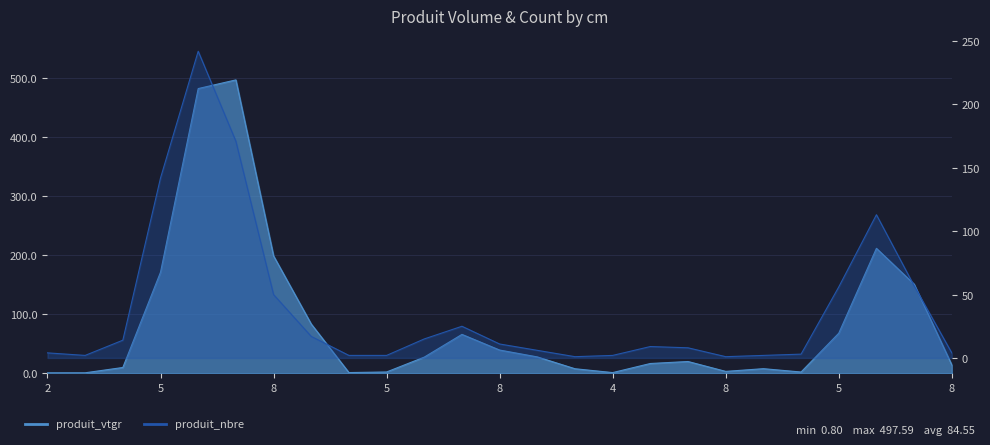

Where is the first local minimum for produit_vtgr?

4